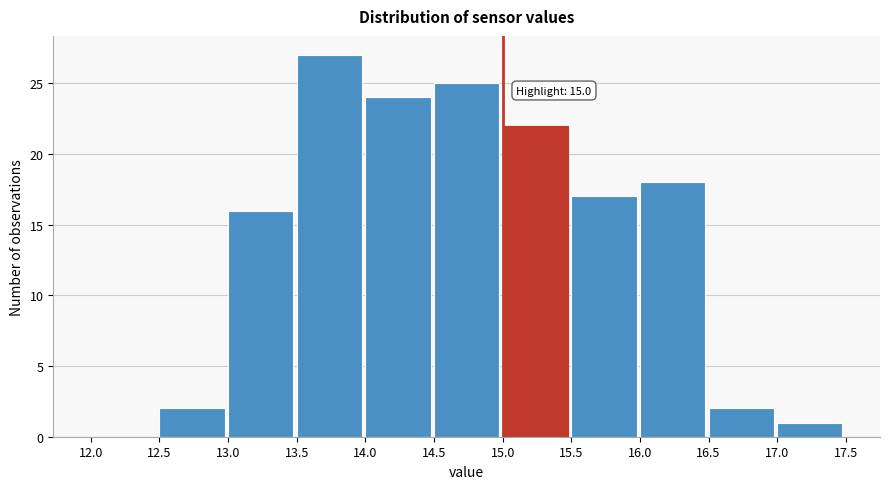

Over which range of the x-axis is the bar tallest?

13.5 to 14.0